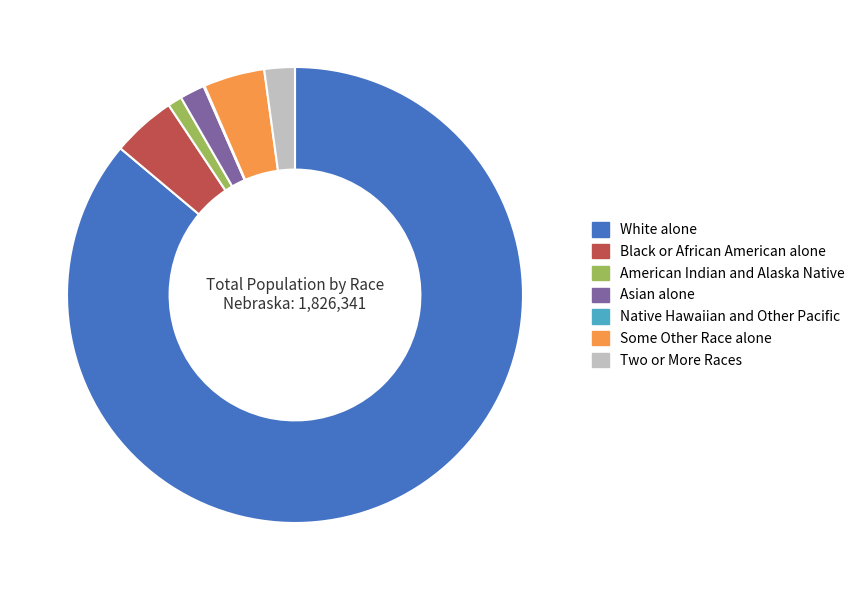

Approximately how many times larger is the value at Two or More Races compared to Some Other Race alone?

0.5